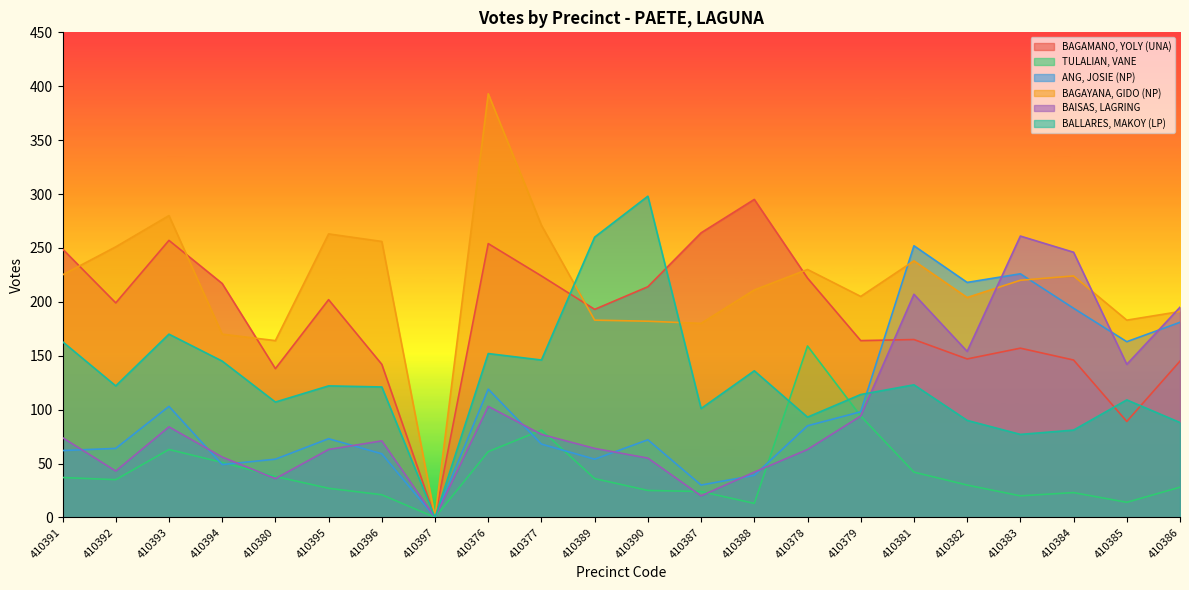

What is the greatest value displayed?

393